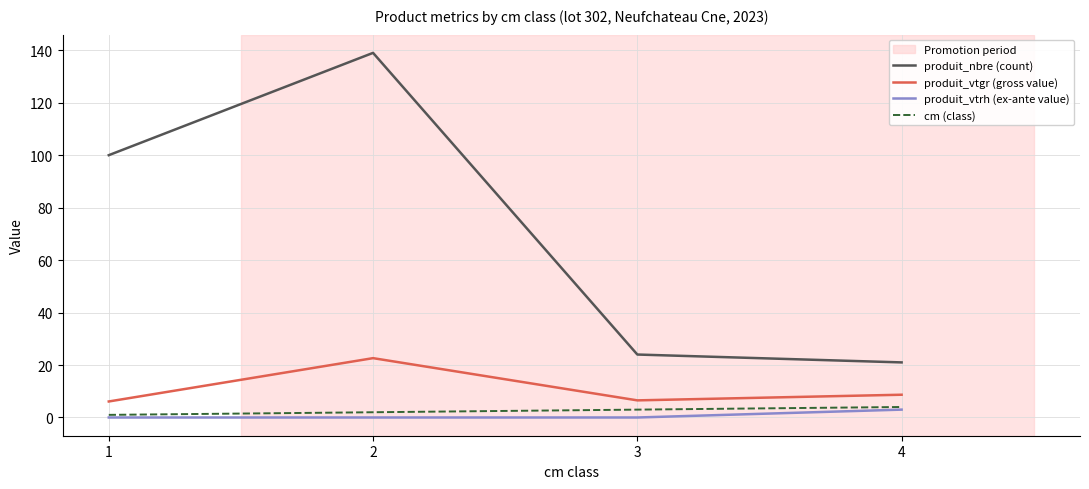

True or false: produit_vtgr (gross value) and produit_vtrh (ex-ante value) intersect in this chart.

False